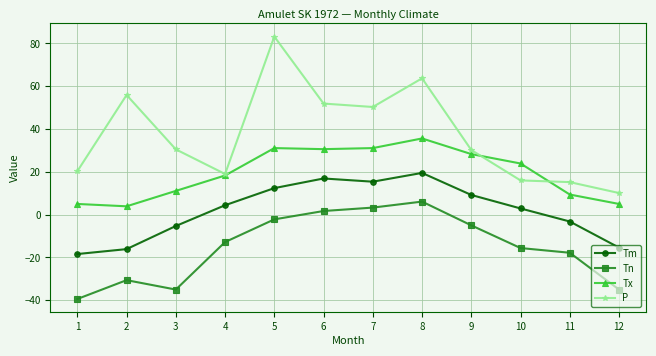

What are all the series names shown in the legend?

Tm, Tn, Tx, P